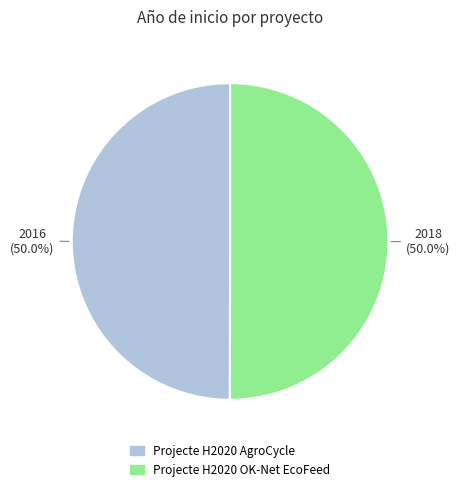

What percentage is NOT represented by Projecte H2020 OK-Net EcoFeed?

50.0%